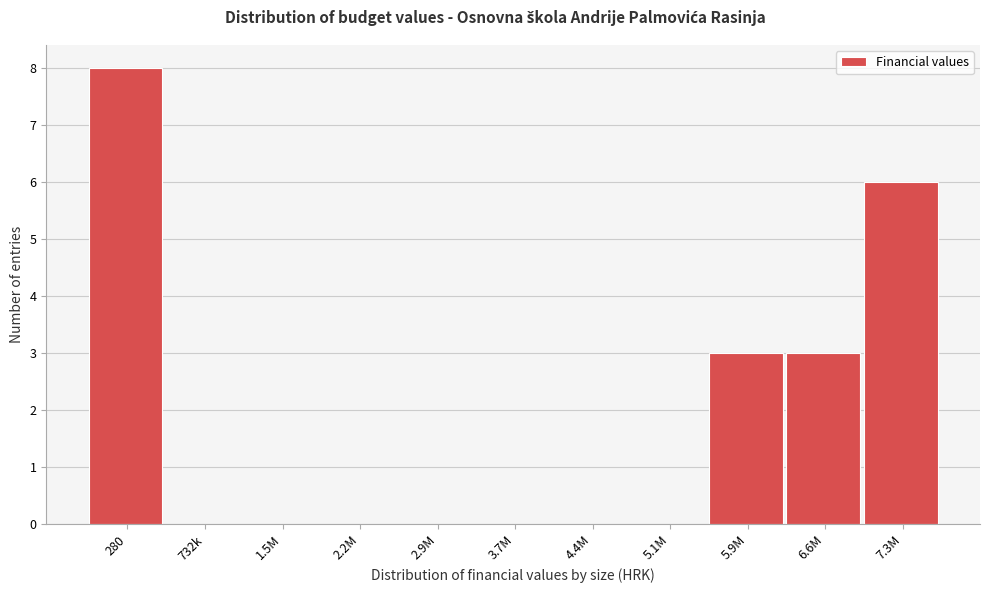

Reading left to right, list all the values displayed in this chart.

280=8	732k=0	1.5M=0	2.2M=0	2.9M=0	3.7M=0	4.4M=0	5.1M=0	5.9M=3	6.6M=3	7.3M=6